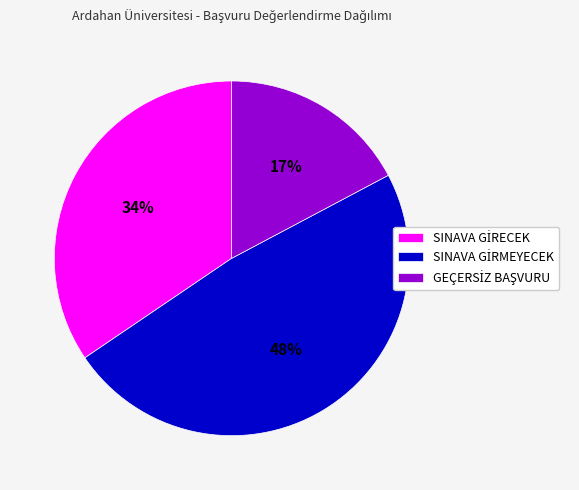

How many slices are in this pie chart?

3